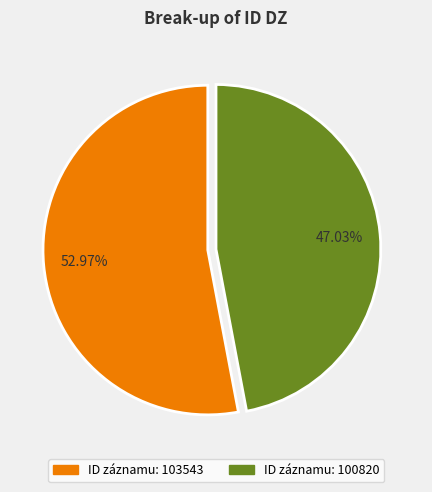

How many slices are in this pie chart?

2